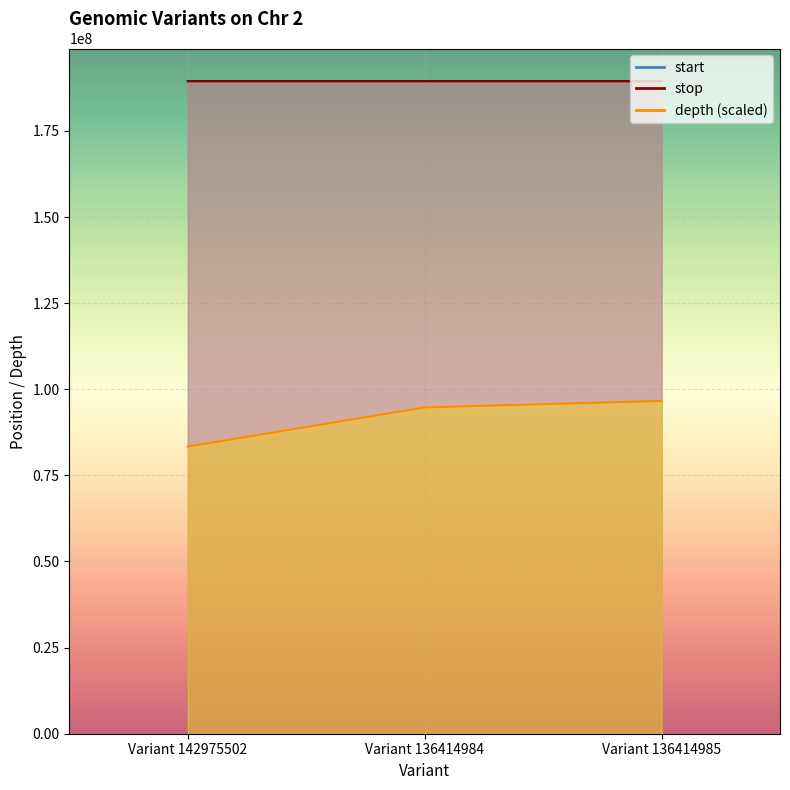

Which category has the lowest value across all series?

Variant 142975502